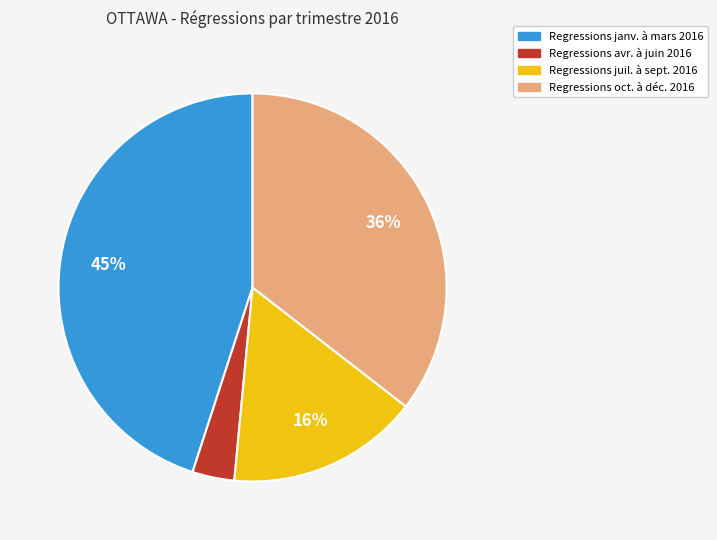

Does any single category account for the majority?

No